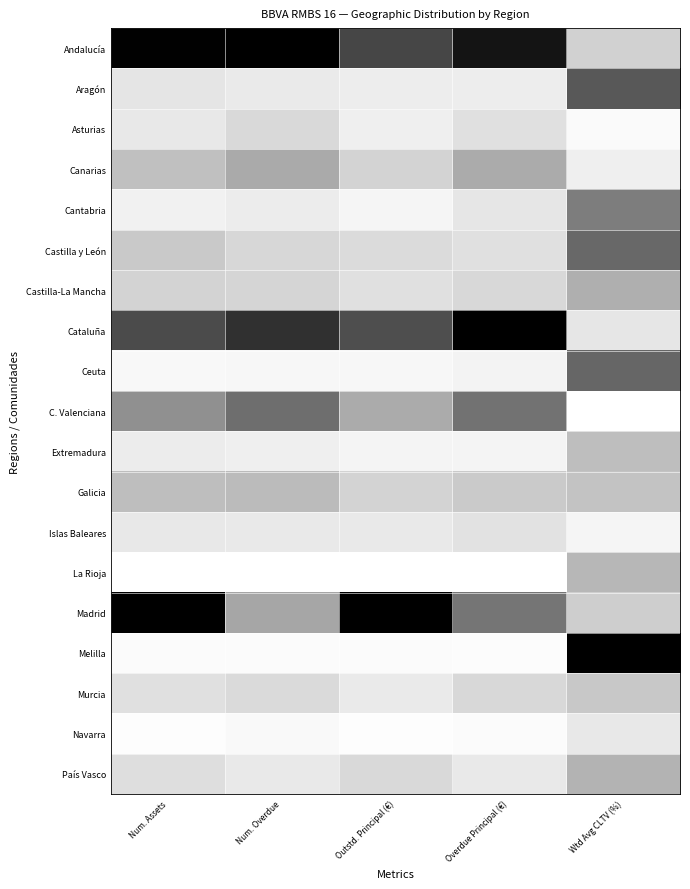

Between Num. Assets and Overdue Principal (€), which series saw the biggest shift?

Madrid